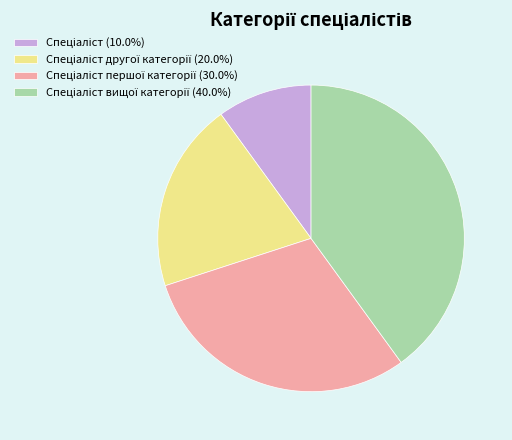

Is there any slice that represents more than half of the pie?

No